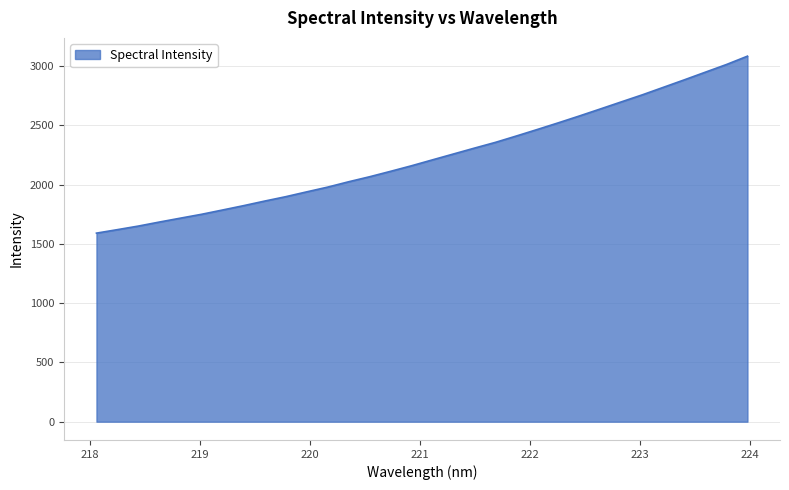

What is the difference between the maximum and minimum values?

1492.5